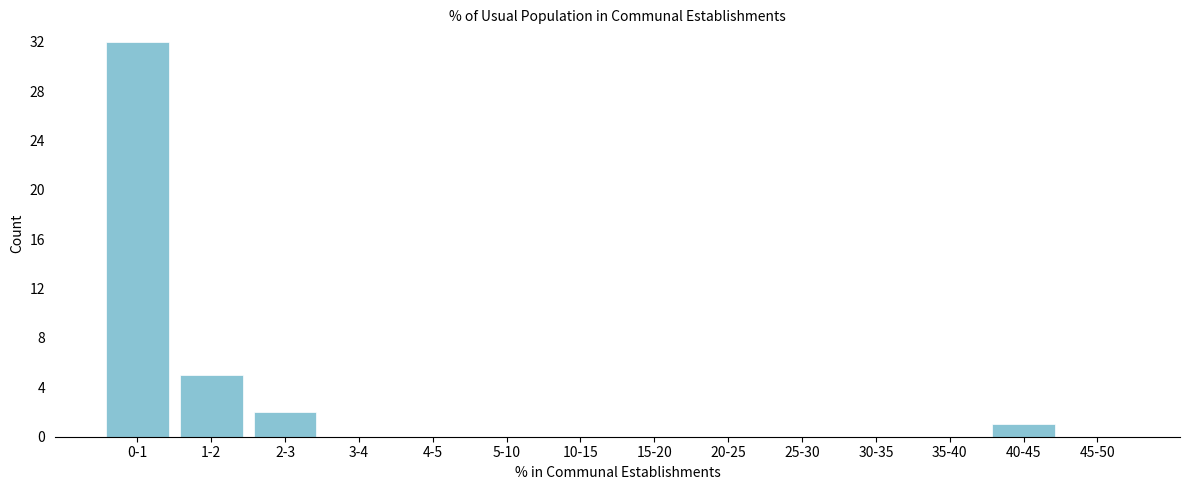

Reading left to right, list all the values displayed in this chart.

0-1=32	1-2=5	2-3=2	3-4=0	4-5=0	5-10=0	10-15=0	15-20=0	20-25=0	25-30=0	30-35=0	35-40=0	40-45=1	45-50=0